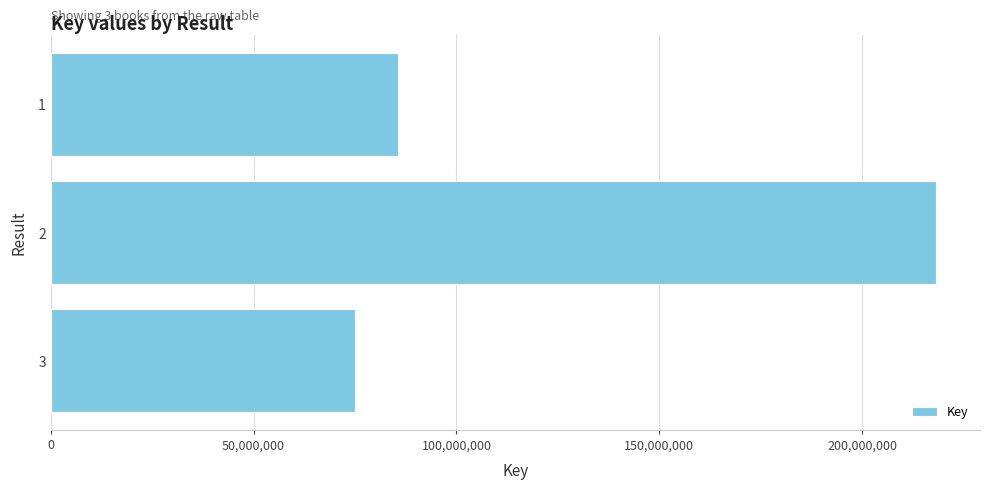

Which label corresponds to the largest value in the chart?

2